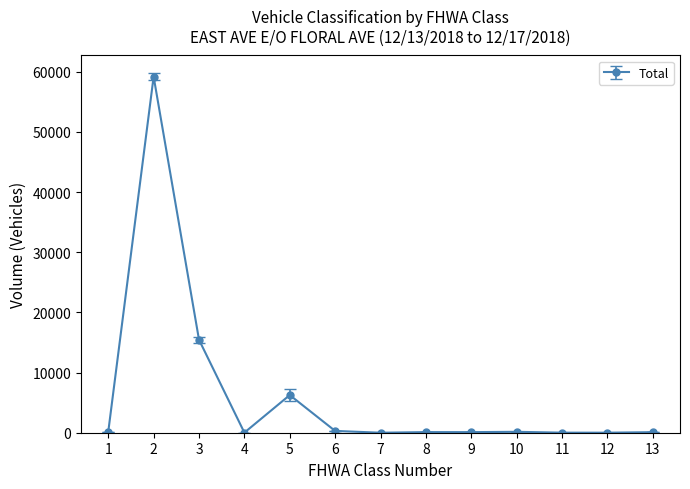

What is the difference between the maximum and minimum values?

59185